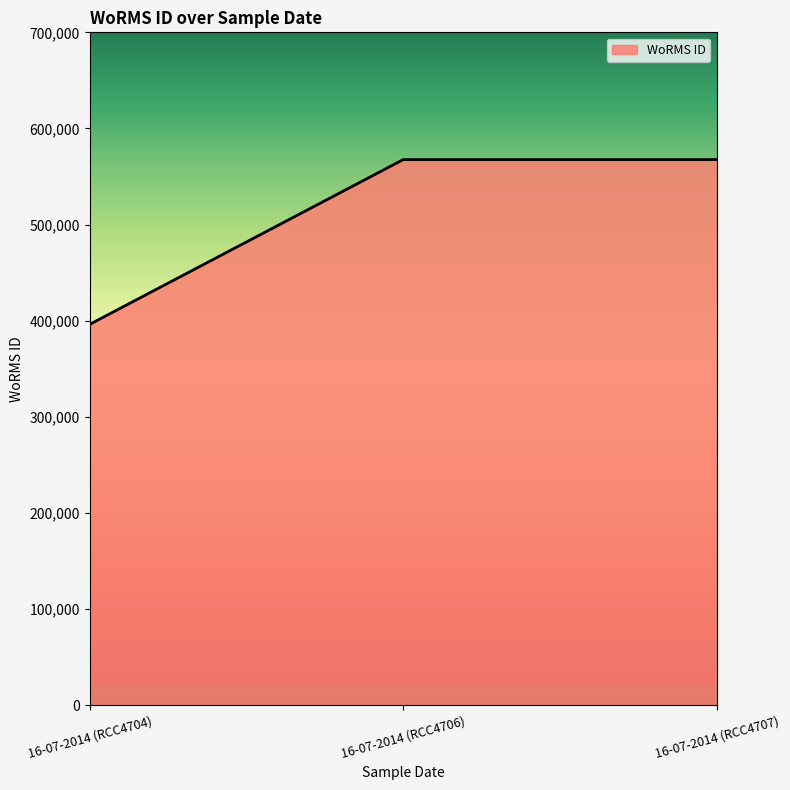

What is the label of the 3rd point from the left?

16-07-2014 (RCC4707)